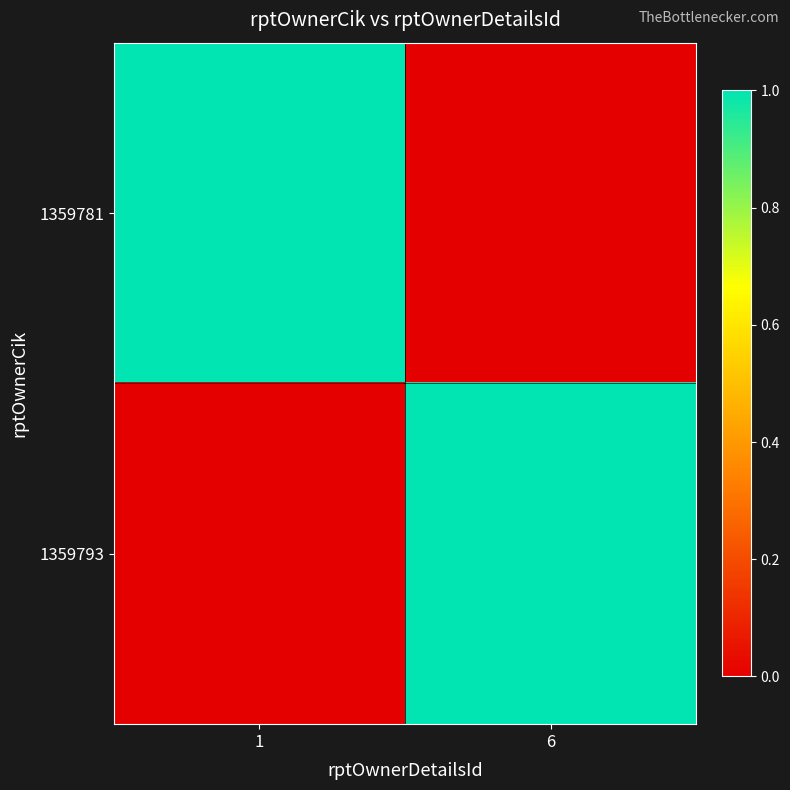

Which series has the largest total across all categories?

1359781